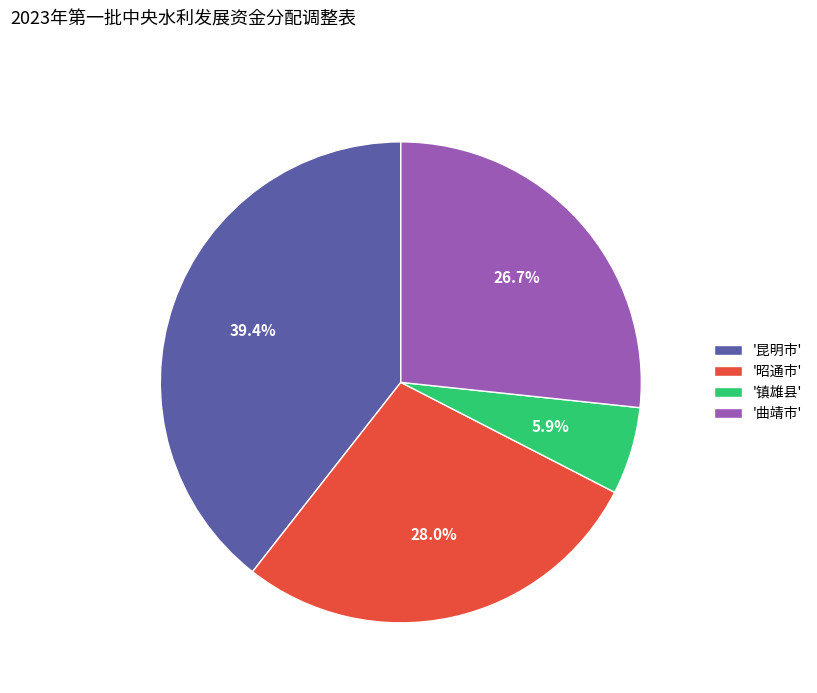

What is the largest slice in the pie chart?

'昆明市'